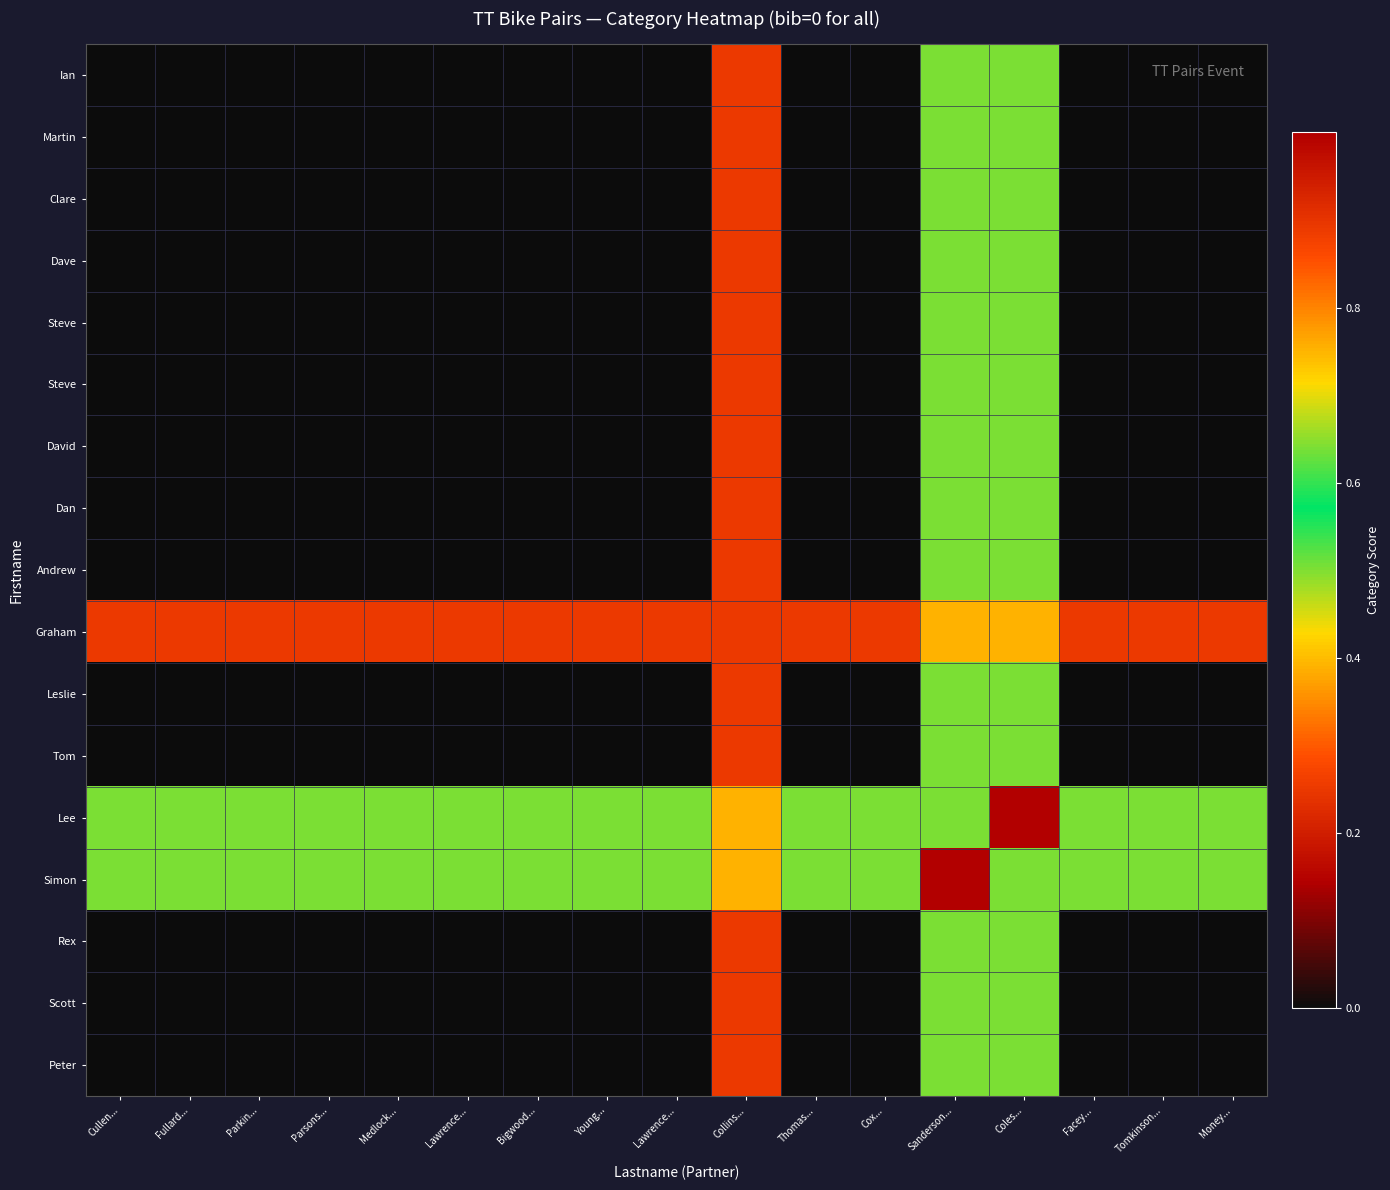

Which has a higher value, Parsons... or Sanderson...?

Sanderson...